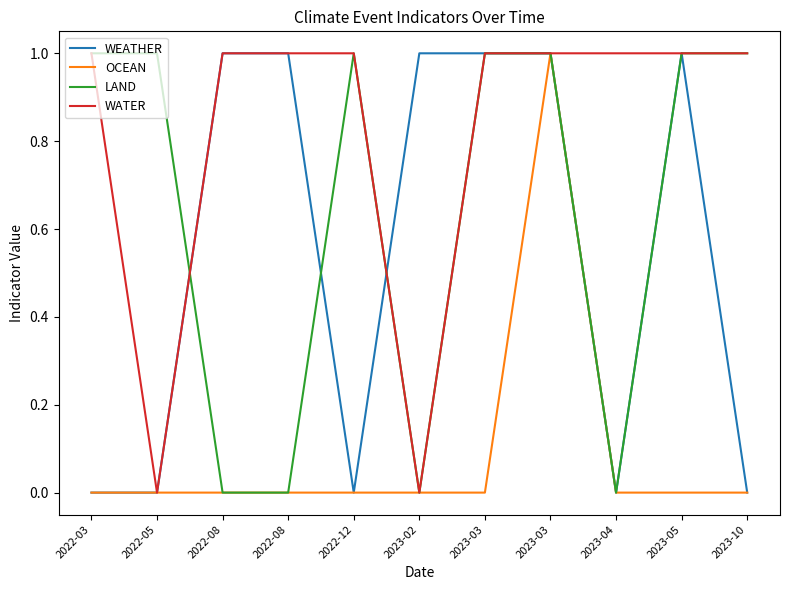

How many intersections are there between WEATHER and LAND?

3